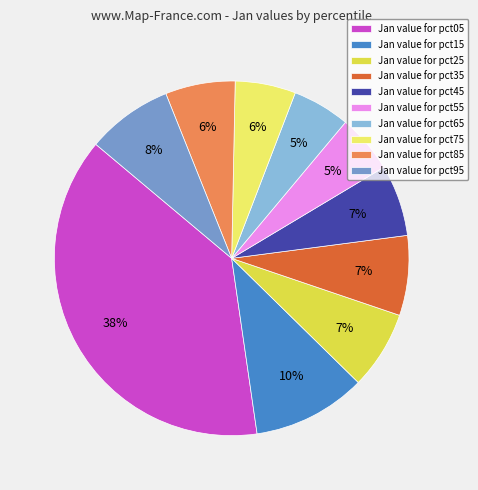

Is there any slice that represents more than half of the pie?

No